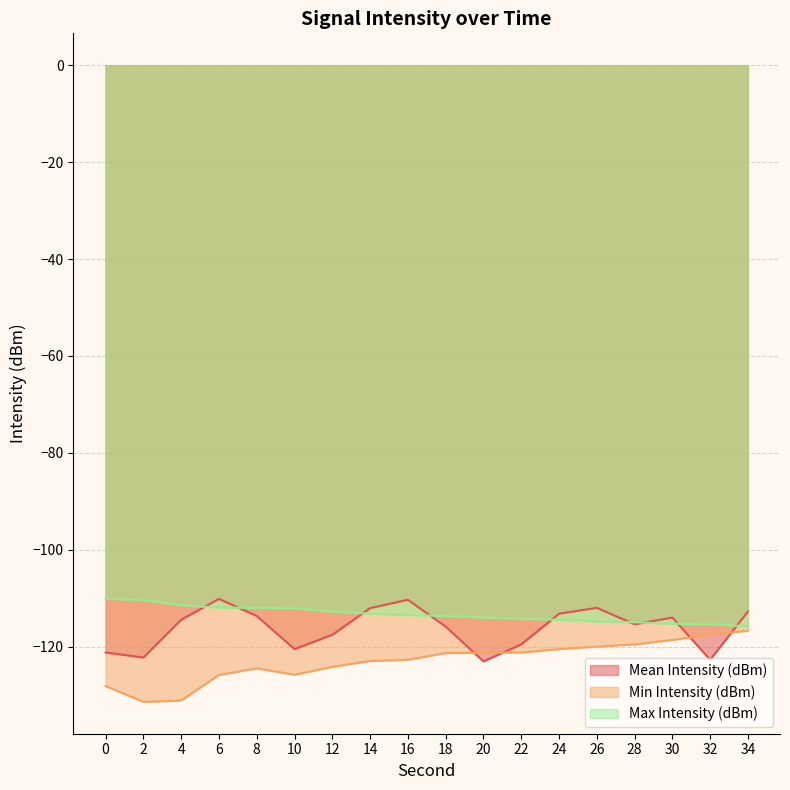

Which series has the widest spread of values?

Min Intensity (dBm)